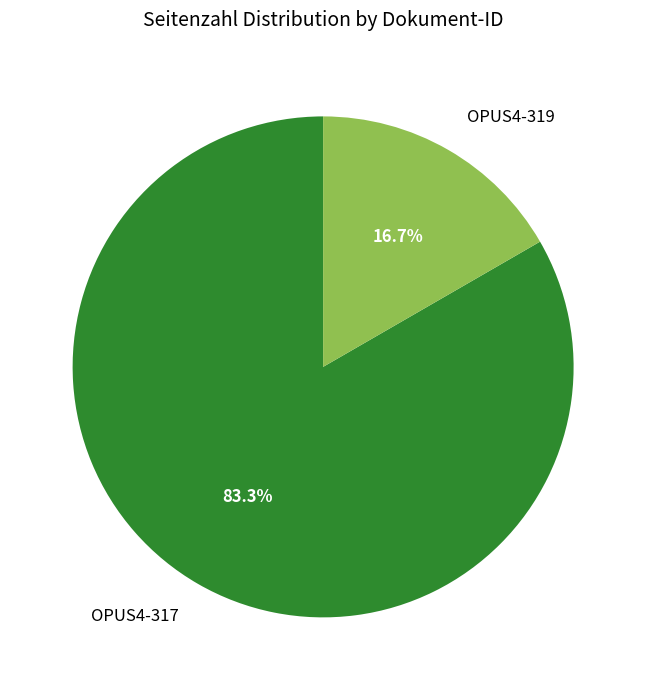

To the nearest percent, what is the difference between the largest and smallest slice percentages?

67%